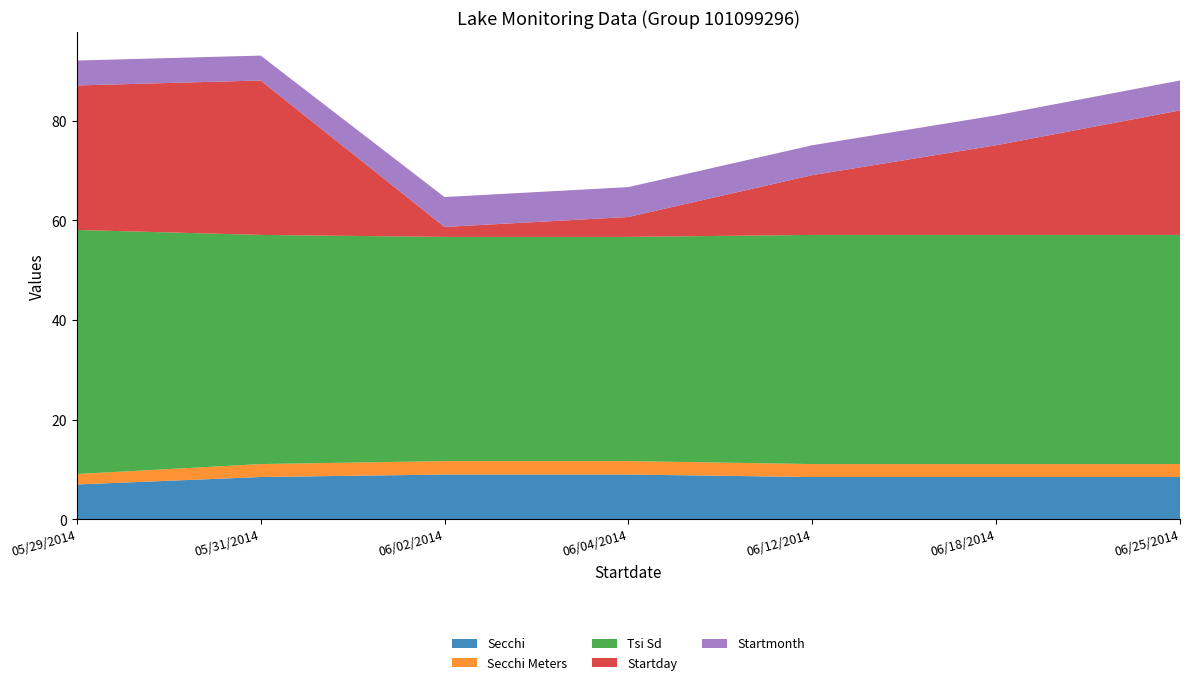

Reading right to left, what are all the values shown in this chart?

Secchi: 8.5	8.5	8.5	9.0	9.0	8.5	7.0
Secchi Meters: 2.6	2.6	2.6	2.7	2.7	2.6	2.1
Tsi Sd: 46.0	46.0	46.0	45.0	45.0	46.0	49.0
Startday: 25.0	18.0	12.0	4.0	2.0	31.0	29.0
Startmonth: 6.0	6.0	6.0	6.0	6.0	5.0	5.0